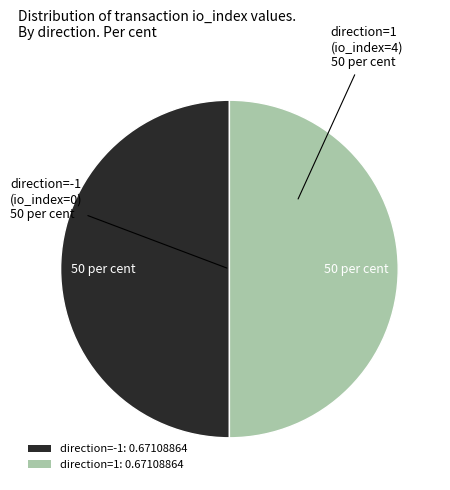

The direction=1: 0.67108864 slice represents 60% of the pie. True or false?

False